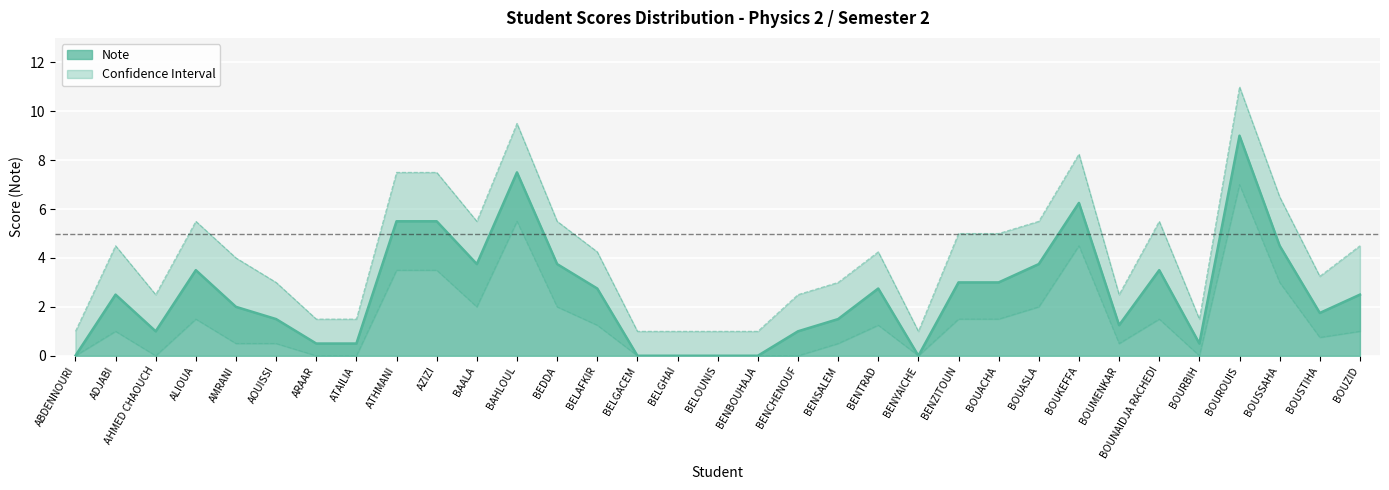

At how many categories does at least one series exceed 9?

2